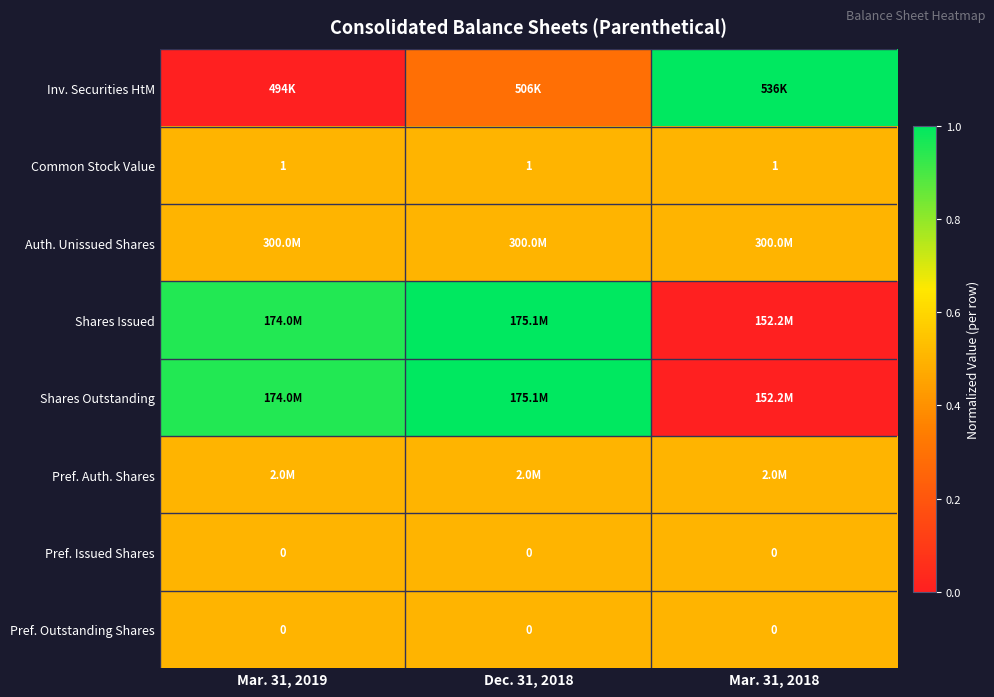

At how many categories does at least one series exceed 0?

3